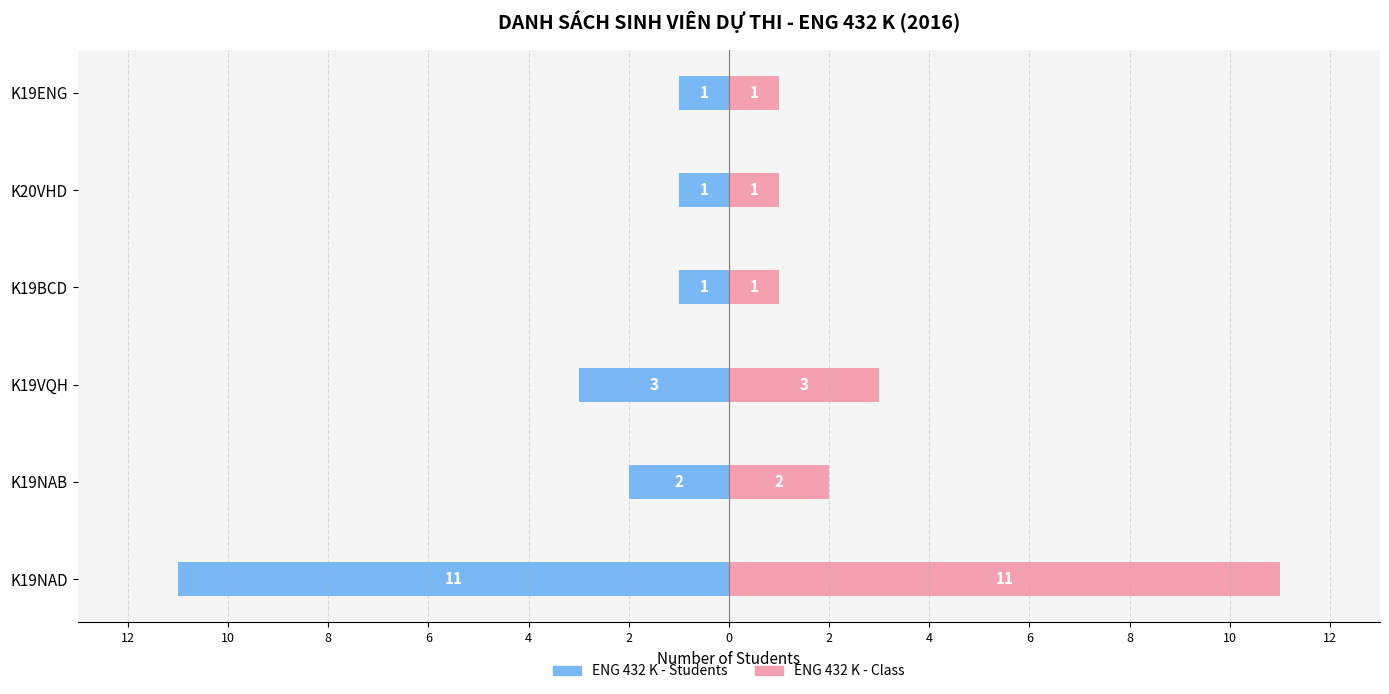

How many distinct data groups are displayed?

2